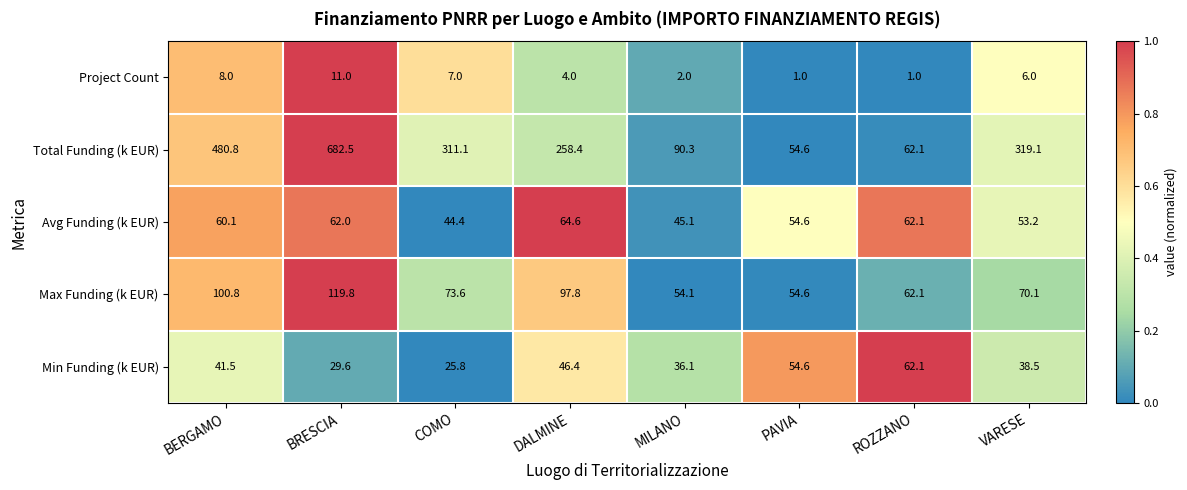

How many values in the Avg Funding (k EUR) series are below 60?

4